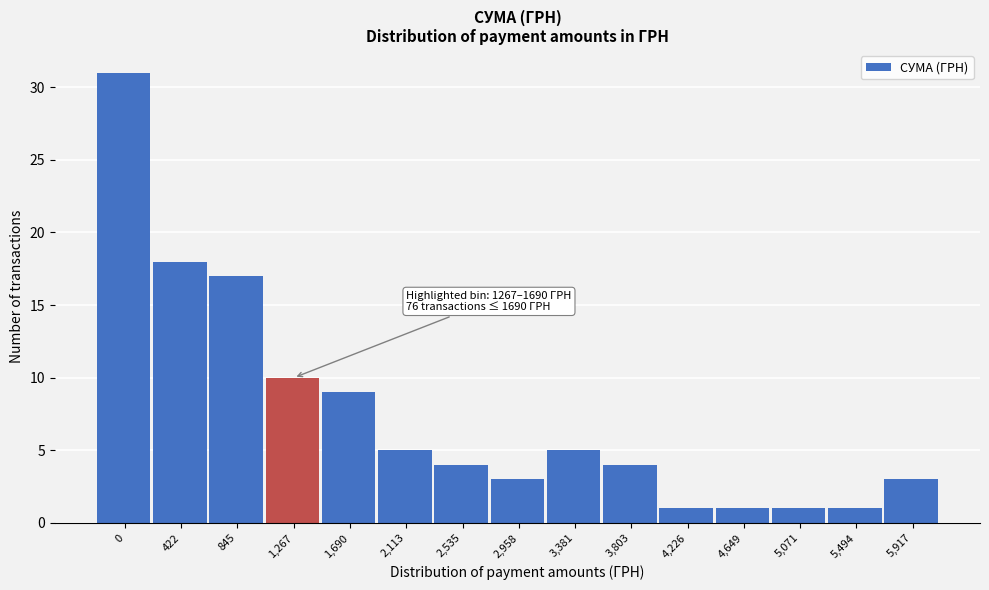

Reading left to right, what are all the values shown in this chart?

0=31	422=18	845=17	1,267=10	1,690=9	2,113=5	2,535=4	2,958=3	3,381=5	3,803=4	4,226=1	4,649=1	5,071=1	5,494=1	5,917=3